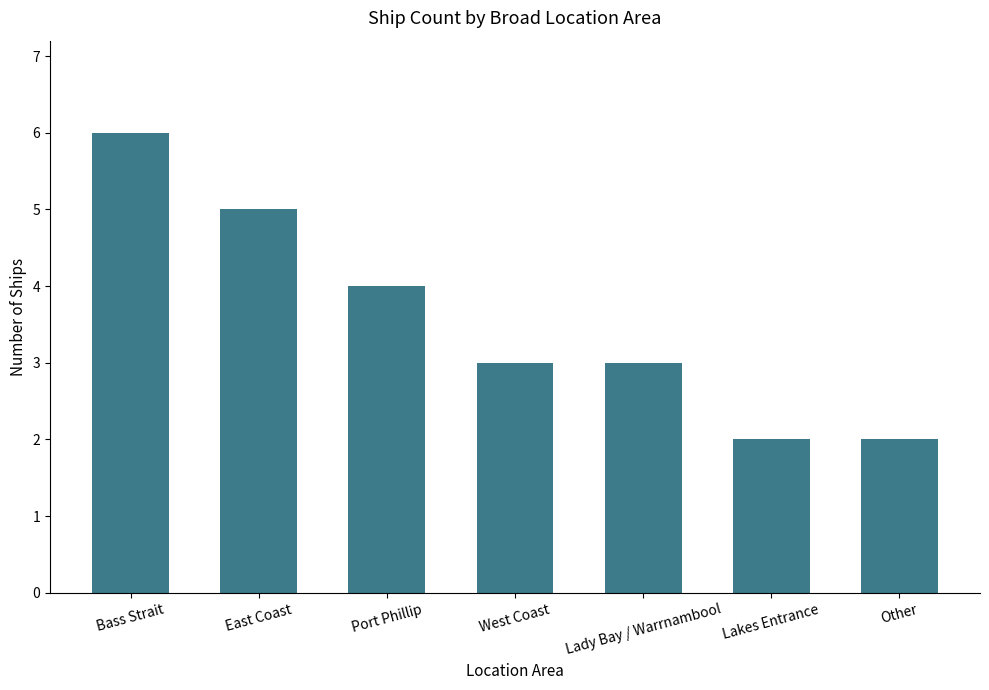

Between Bass Strait and Lakes Entrance, which is larger?

Bass Strait